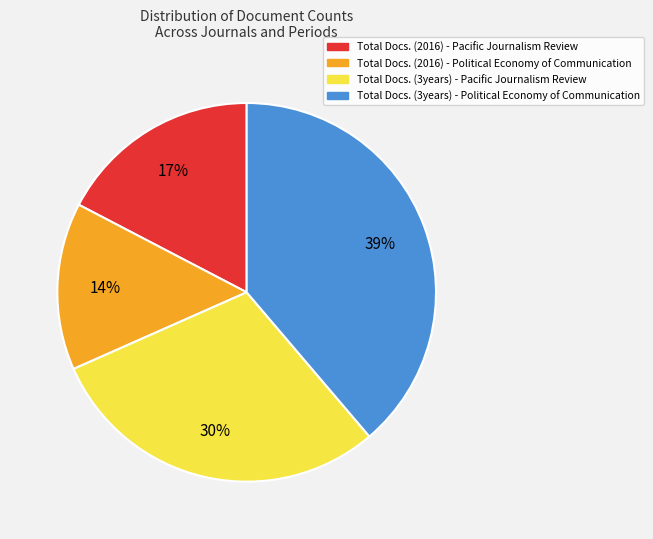

Is it true that Total Docs. (2016) - Political Economy of Communication is 4% of the pie?

False